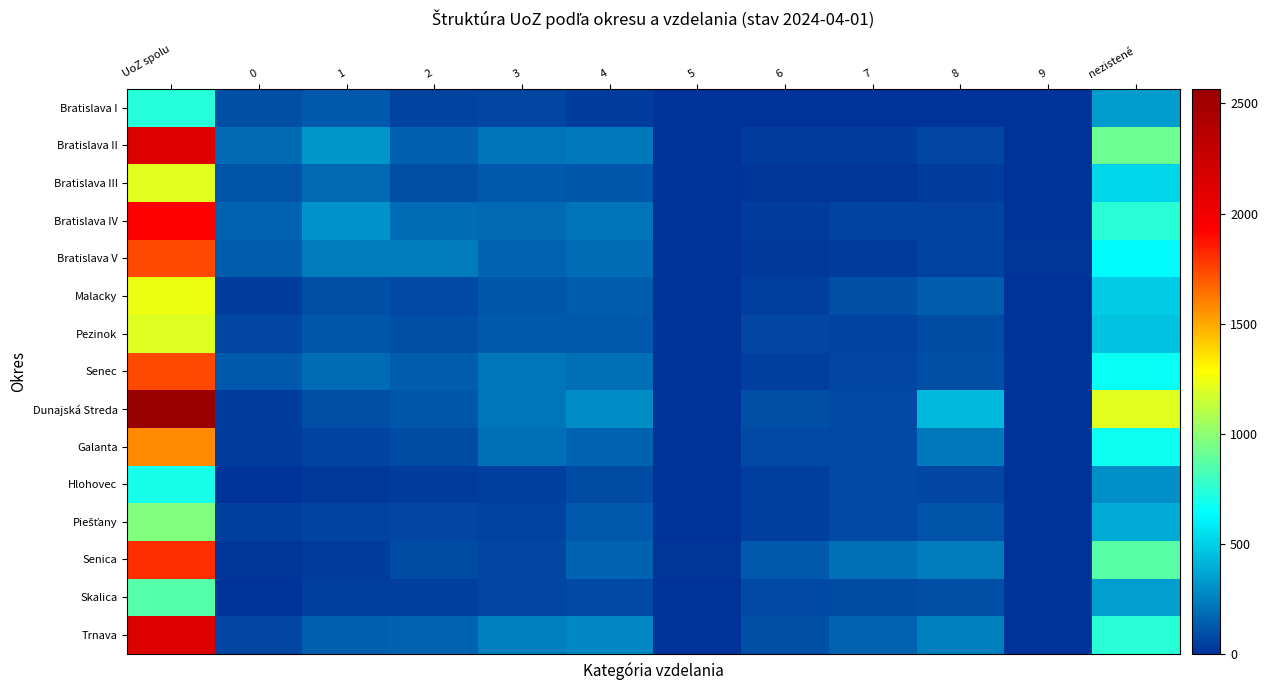

Rank the series by their maximum value, from highest to lowest.

Dunajská Streda, Bratislava II, Trnava, Bratislava IV, Senica, Bratislava V, Senec, Galanta, Malacky, Bratislava III, Pezinok, Piešťany, Skalica, Bratislava I, Hlohovec